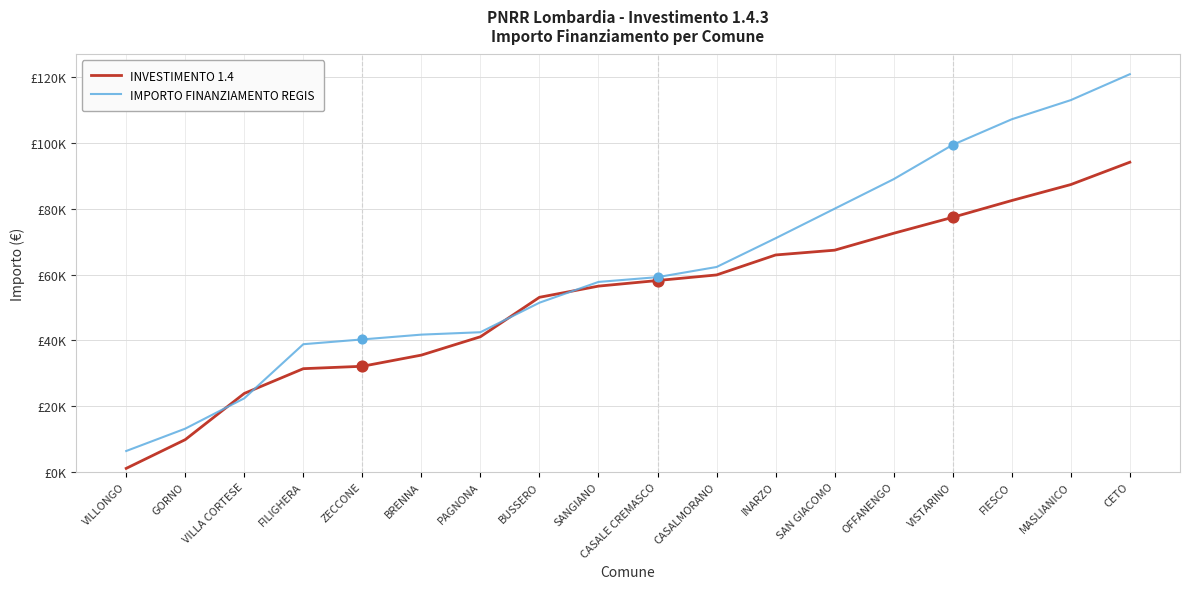

Which series has the largest total across all categories?

IMPORTO FINANZIAMENTO REGIS